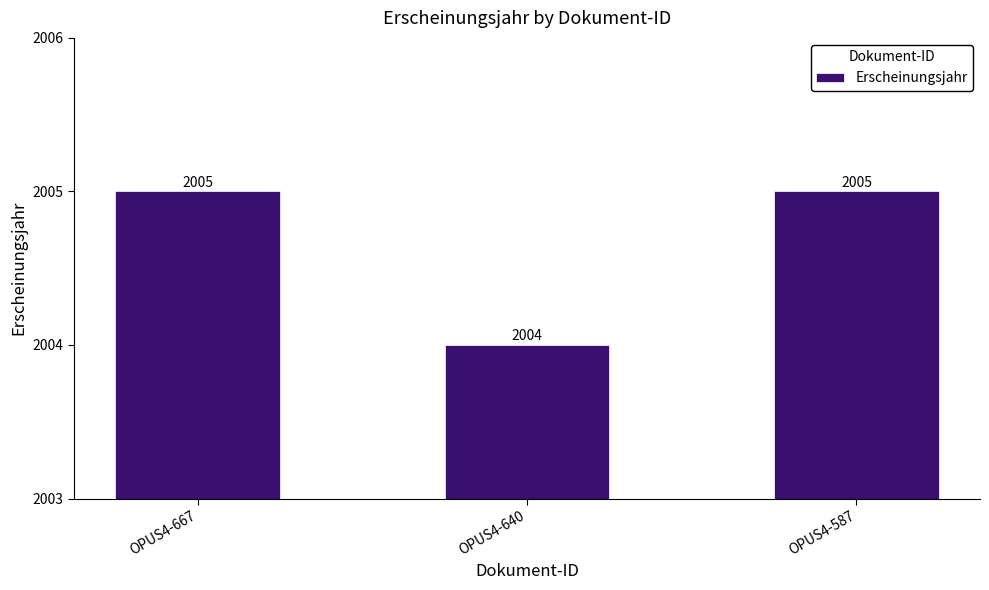

What is the smallest value displayed?

2004